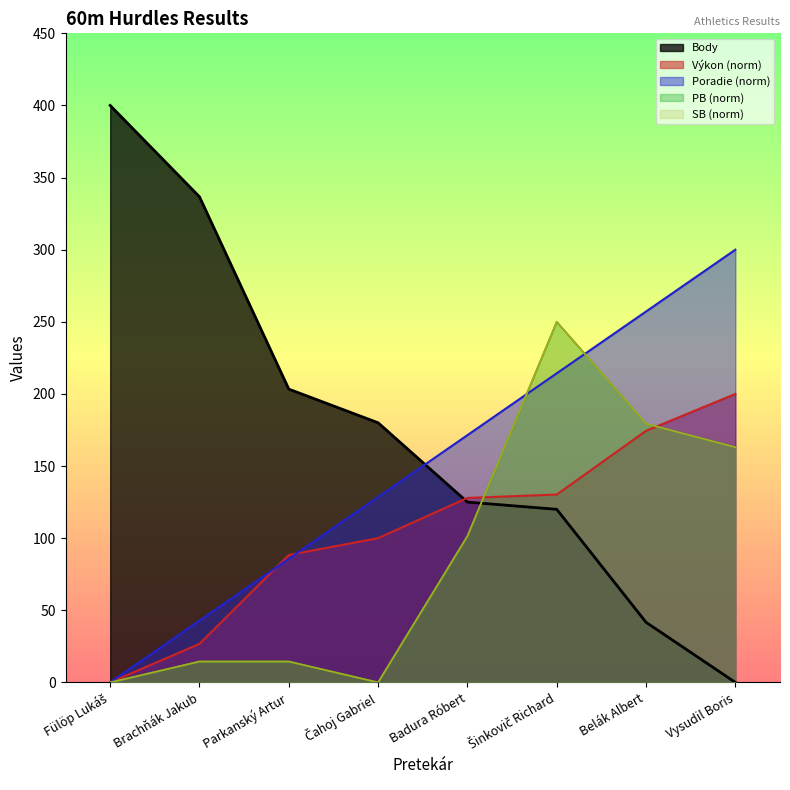

How many lines are shown in the chart?

5